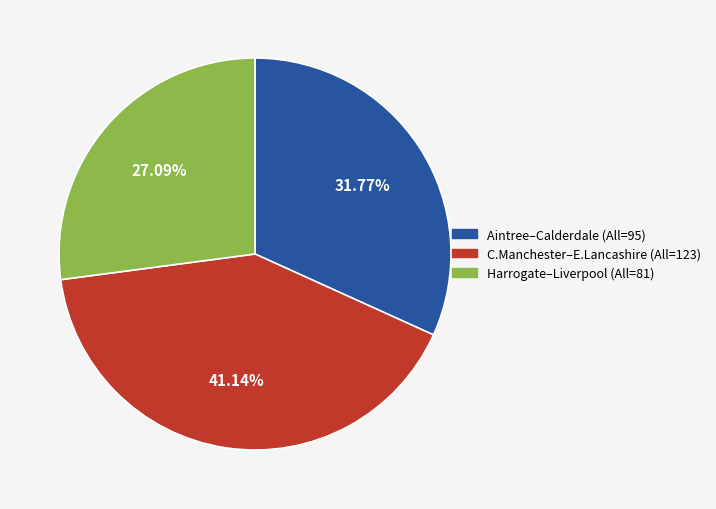

Is there any slice that represents more than half of the pie?

No